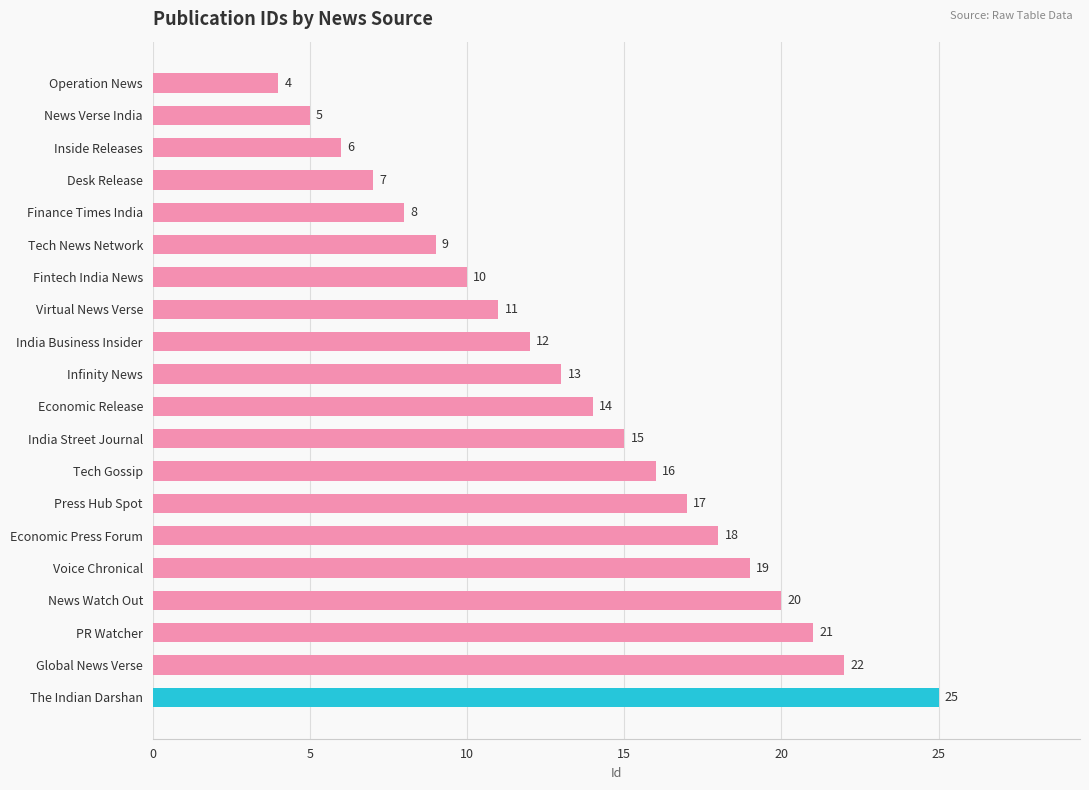

What is the label of the 9th bar from the top?

India Business Insider